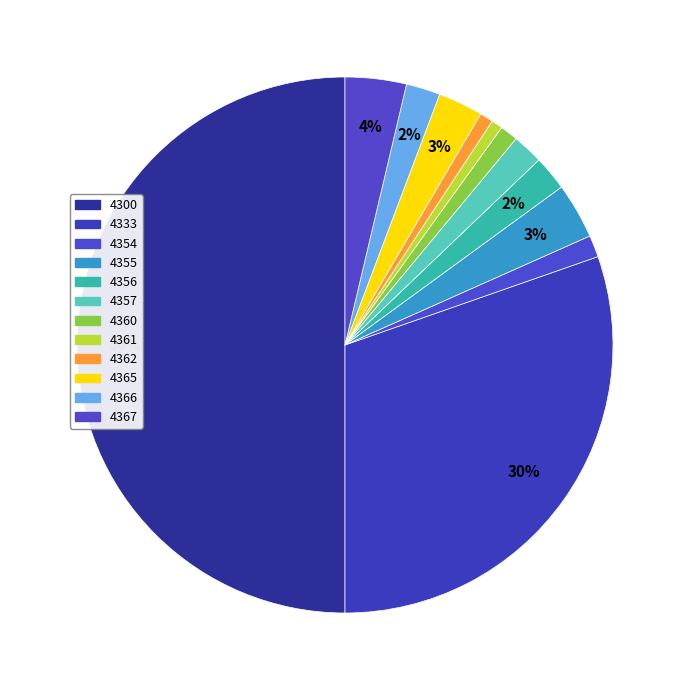

What percentage do 4355 and 4357 together represent?

5.2%